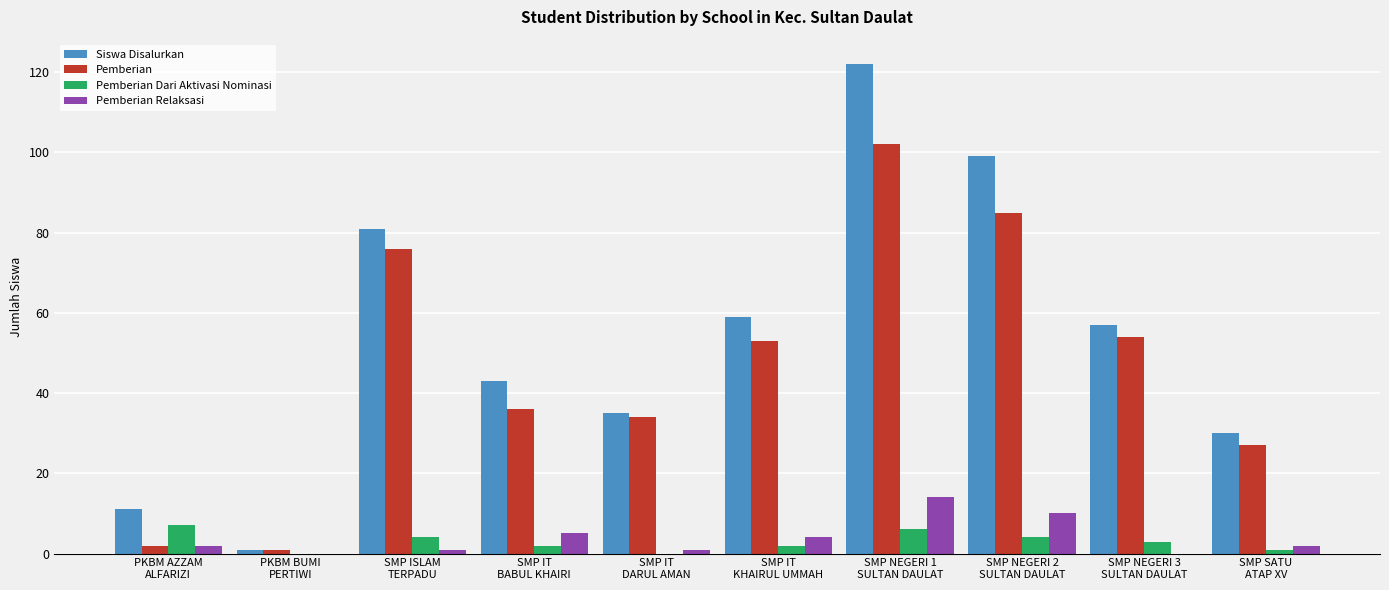

What is the approximate value of Siswa Disalurkan at SMP IT
KHAIRUL UMMAH, to the nearest 50?

50